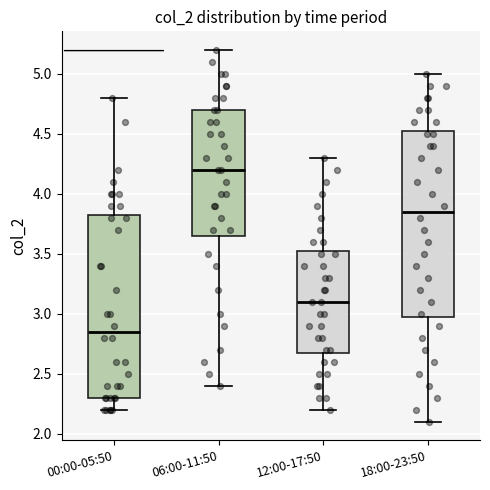

Reading left to right, read every box against the y-axis: the position of its median line, the range the box covers, and the ends of its whiskers. The values are not printed on the chart, so give them approximately, as read against the axis.

00:00-05:50: median 2.85, box 2.30 to 3.85, whiskers 2.20 to 4.80
06:00-11:50: median 4.20, box 3.65 to 4.70, whiskers 2.40 to 5.20
12:00-17:50: median 3.10, box 2.70 to 3.55, whiskers 2.20 to 4.30
18:00-23:50: median 3.85, box 3.00 to 4.55, whiskers 2.10 to 5.00